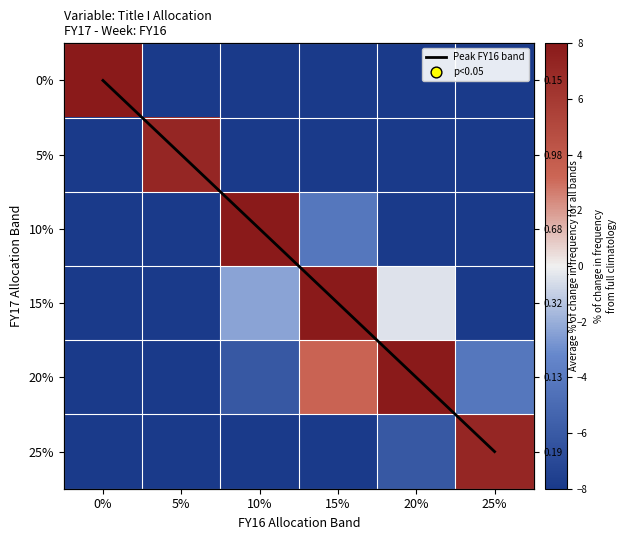

How many values in 25% are above zero?

1